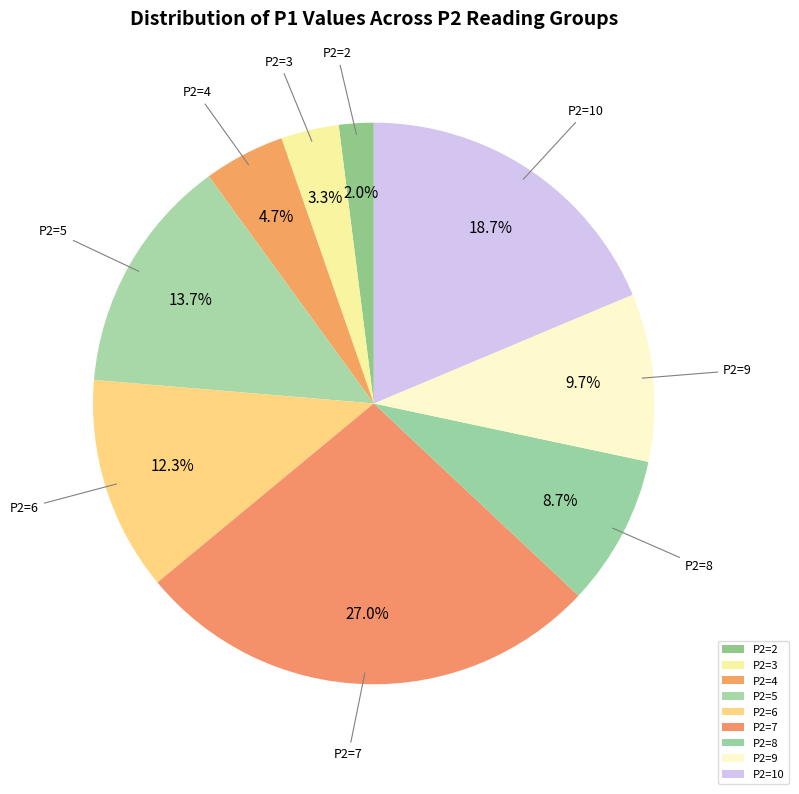

Rank the categories by value from highest to lowest.

P2=7, P2=10, P2=5, P2=6, P2=9, P2=8, P2=4, P2=3, P2=2